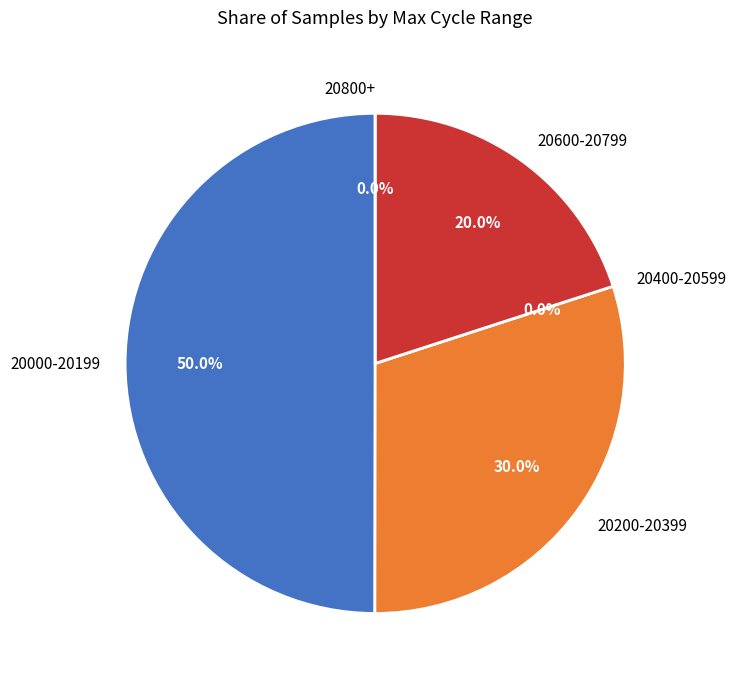

True or false: 28/20264 accounts for 1% of the total.

False